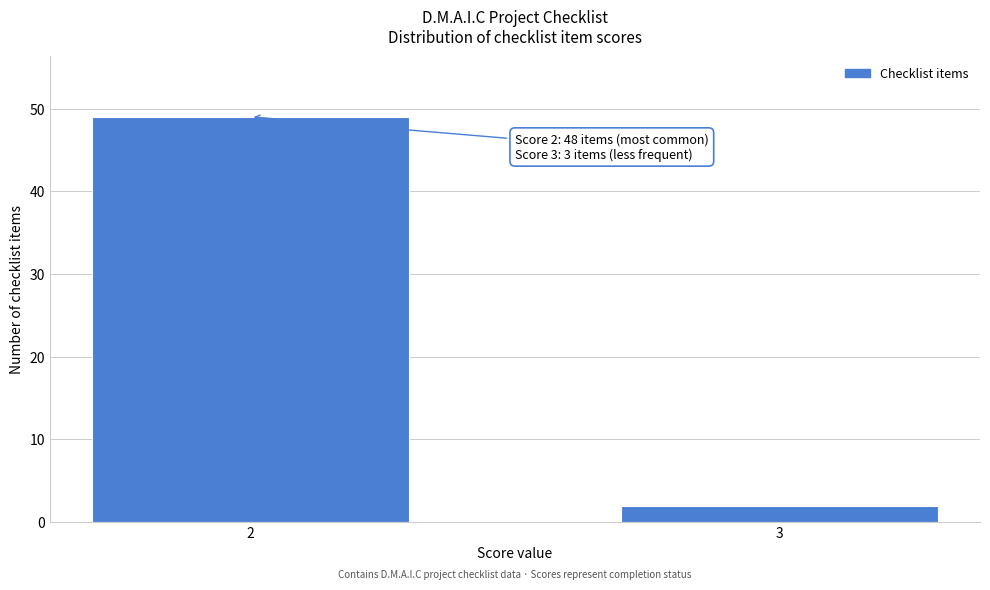

Reading left to right, transcribe all the data shown in this chart.

49	2